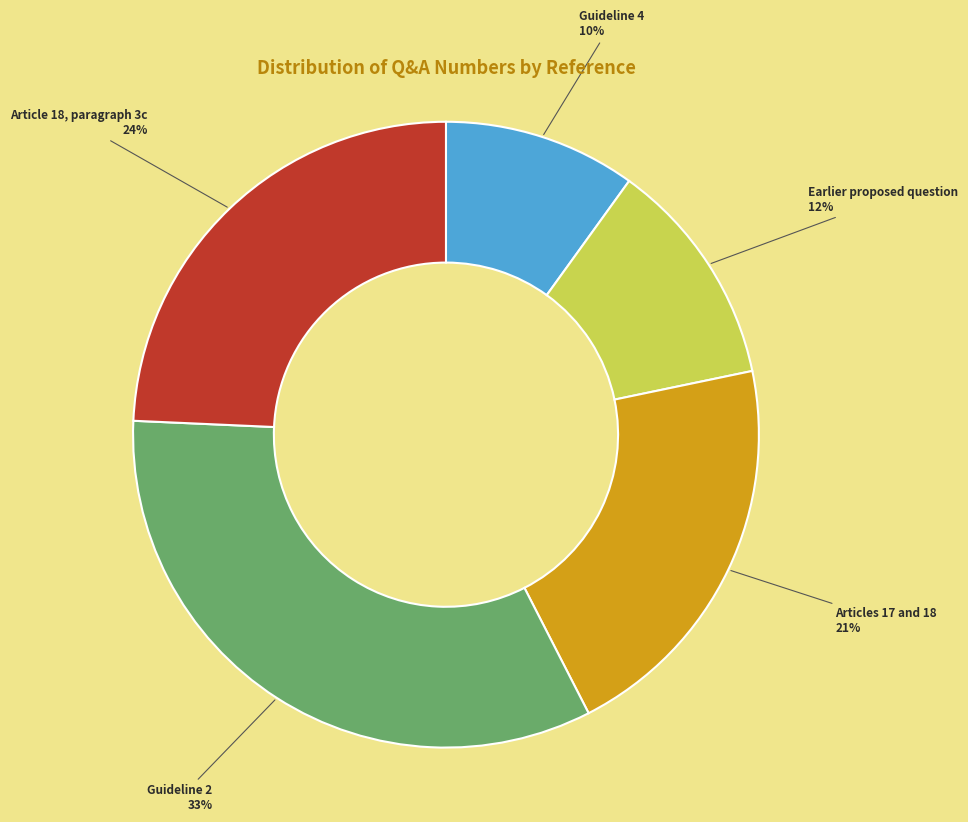

Does any single category account for the majority?

No